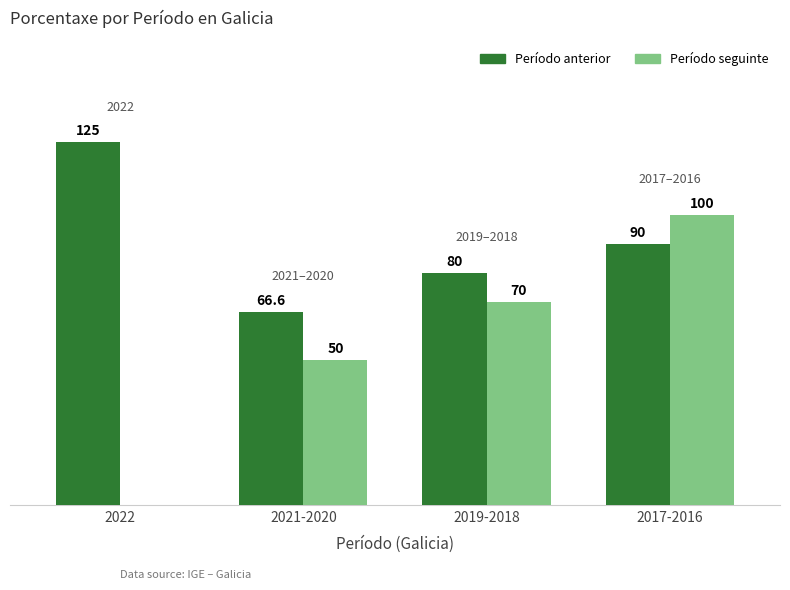

What is the difference between the Período anterior values at 2017-2016 and 2019-2018?

10.0